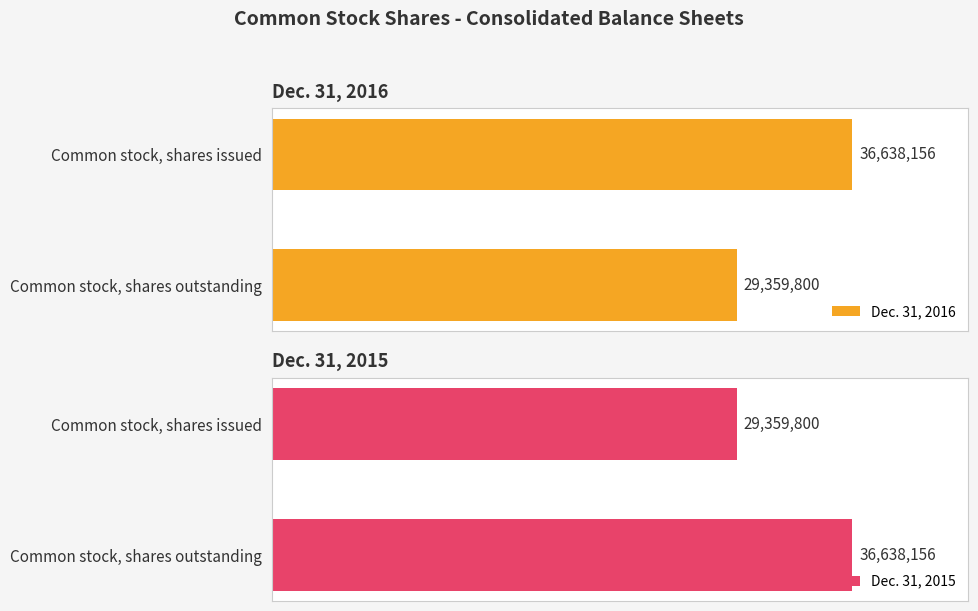

Rank the series by their maximum value, from lowest to highest.

Dec. 31, 2016, Dec. 31, 2015